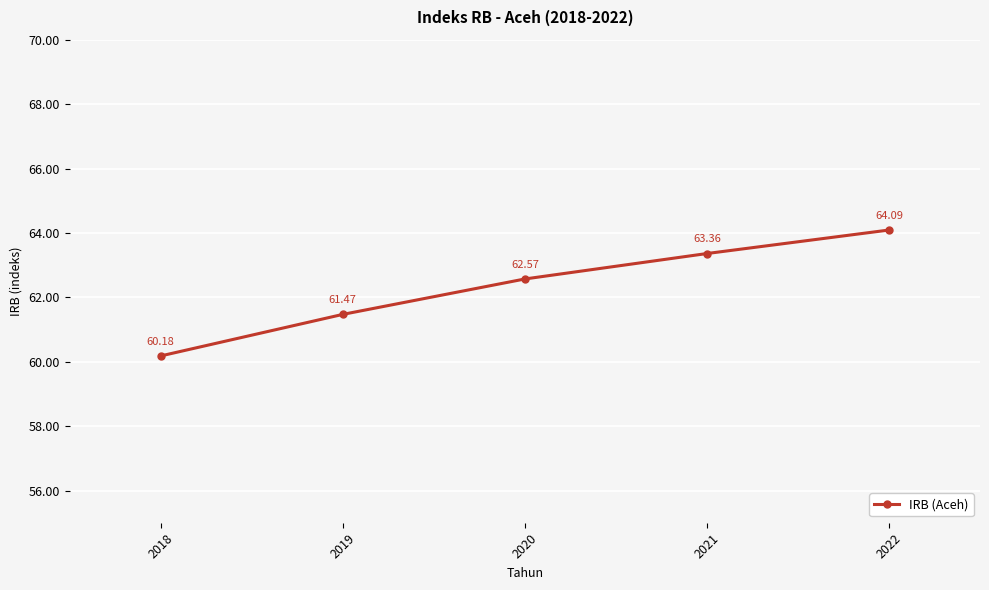

How many lines are shown in the chart?

1